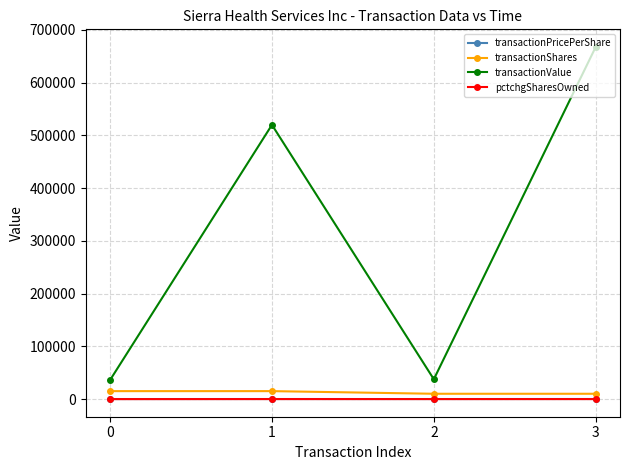

What is the sum of all transactionShares values?

50000.0